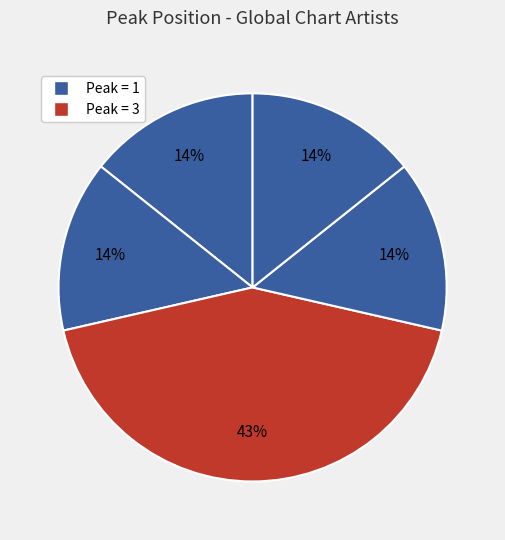

How many segments does this pie chart have?

5